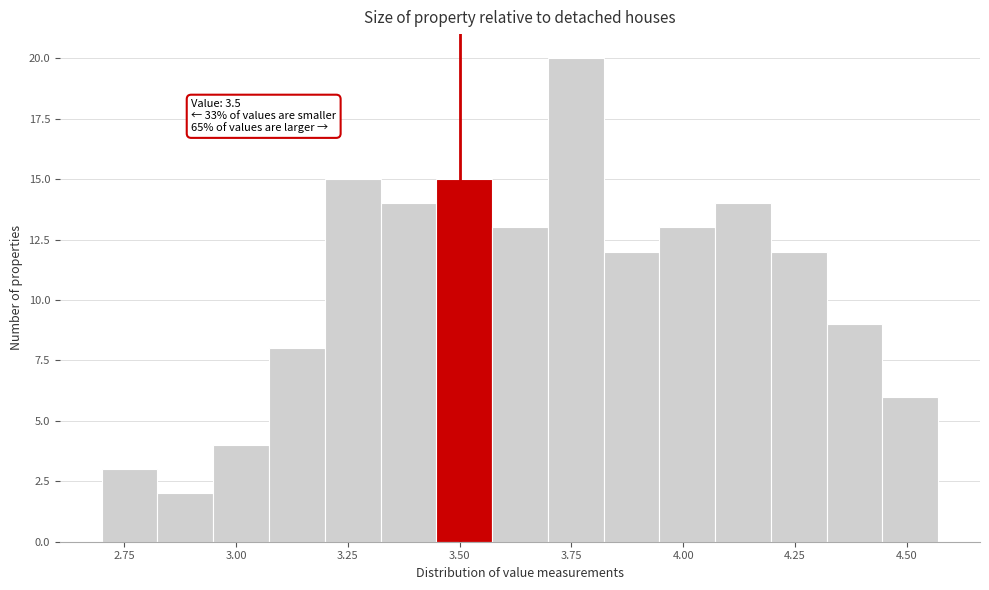

Read against the x-axis, roughly where is the centre of the tallest bar?

3.75